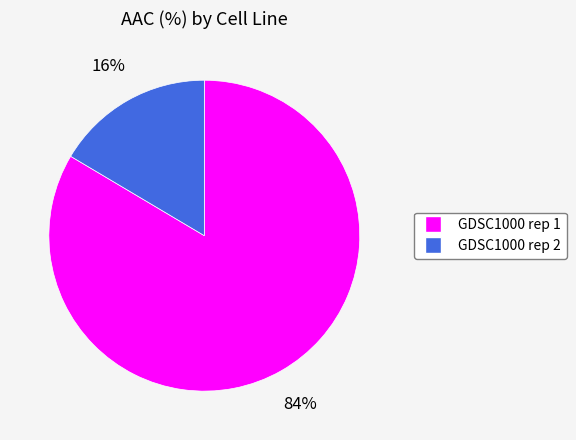

How many segments does this pie chart have?

2